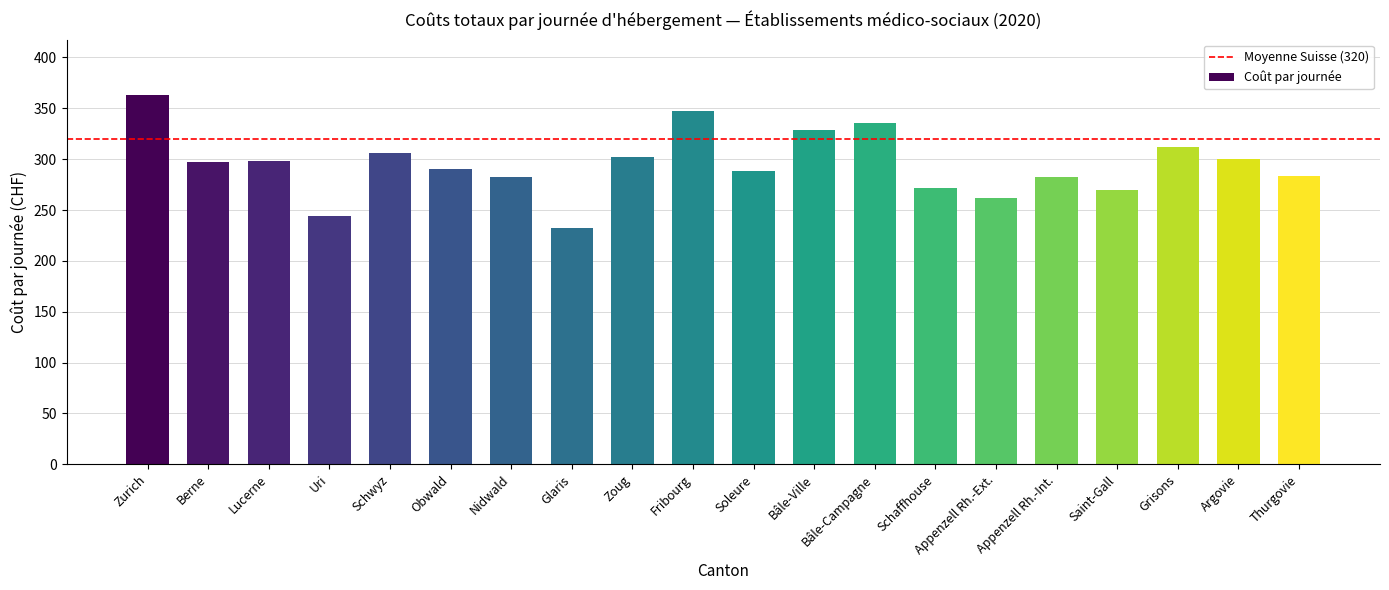

The chart shows a value of 298 at Lucerne. True or false?

True